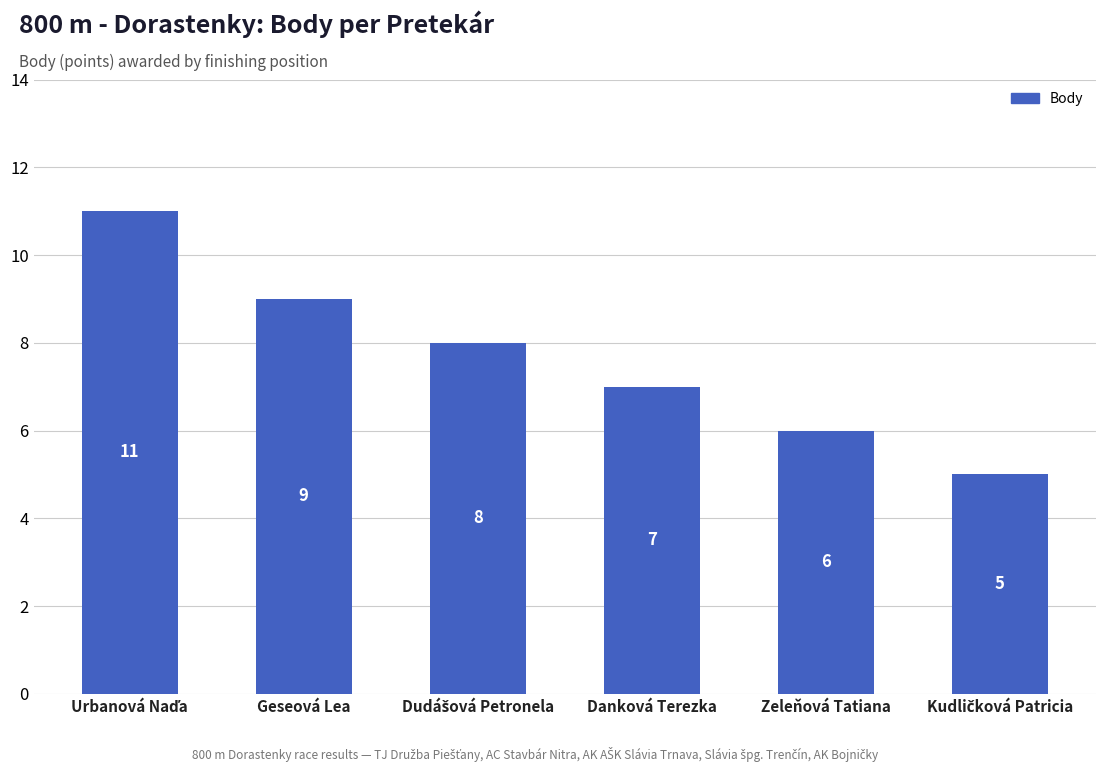

What is the sum of all values?

46